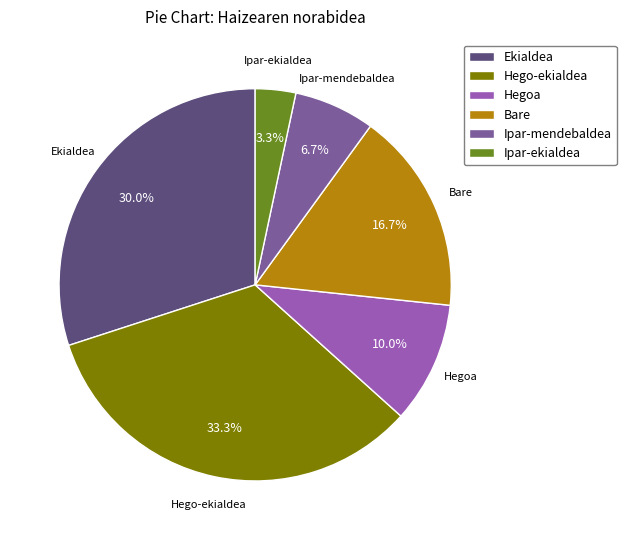

What percentage is the Hegoa slice, to the nearest percent?

10%